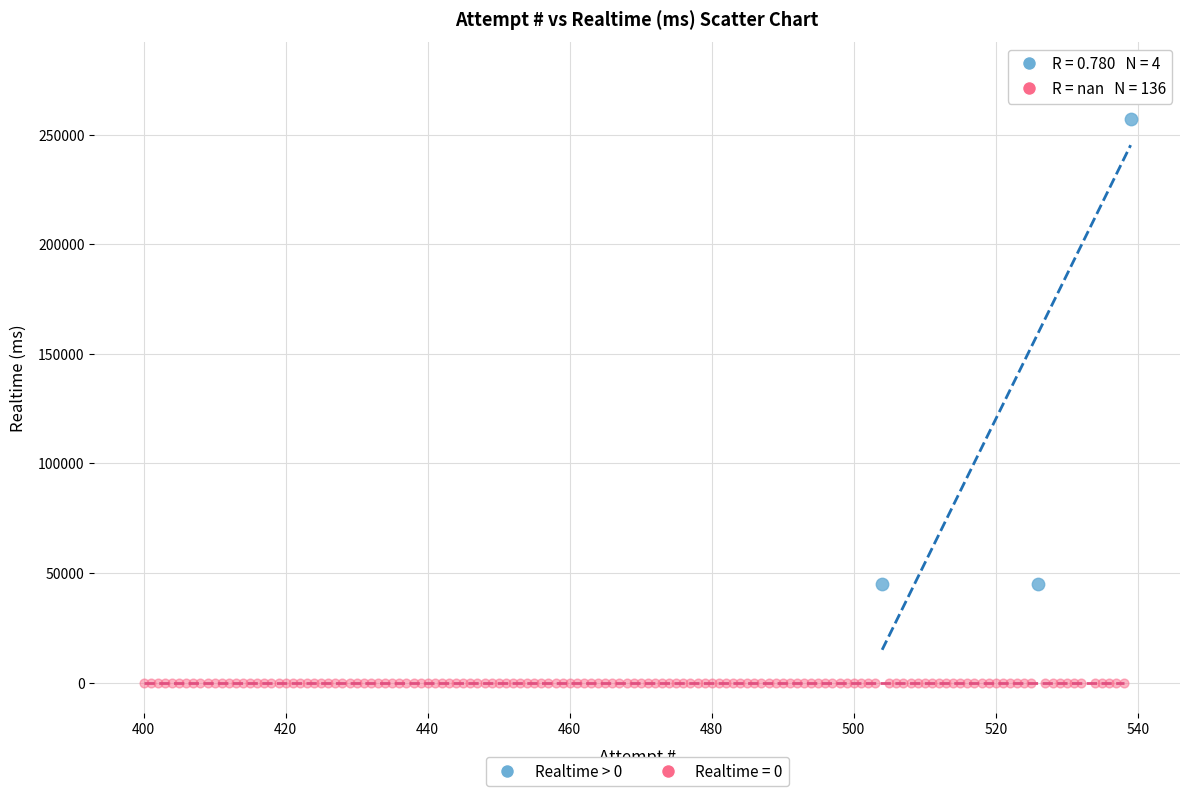

Which series contains the lowest Y value?

Realtime = 0